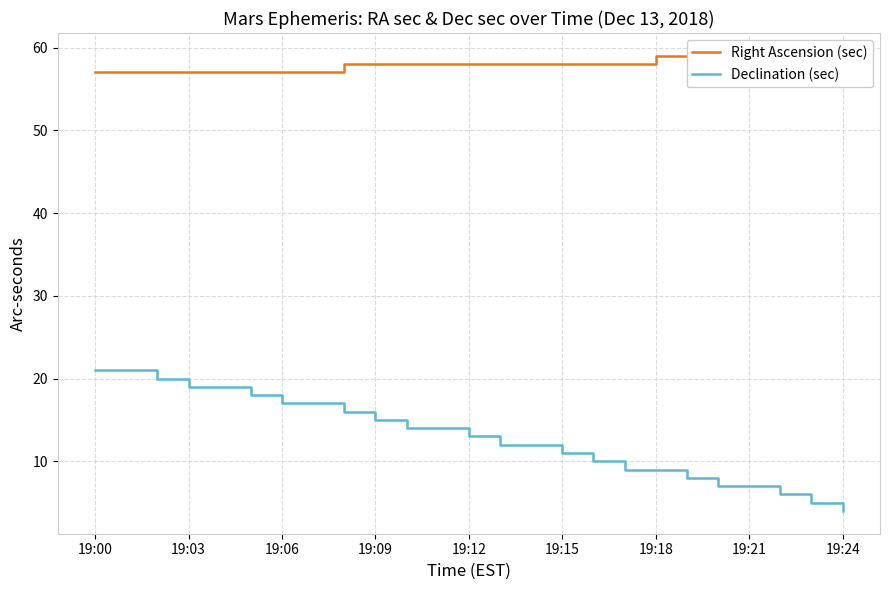

Does the chart display data point markers on the line(s)?

No